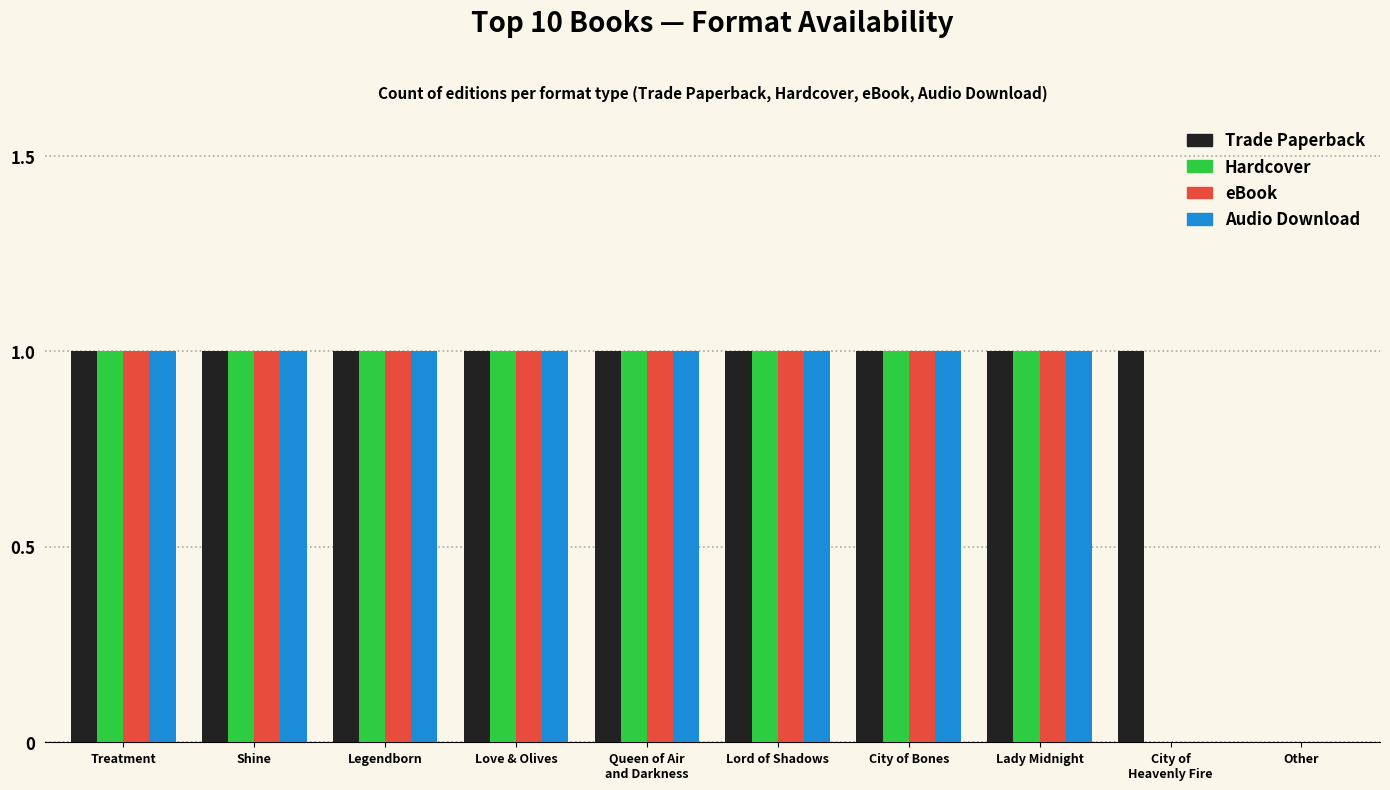

At which label is Trade Paperback closest to 0?

Other